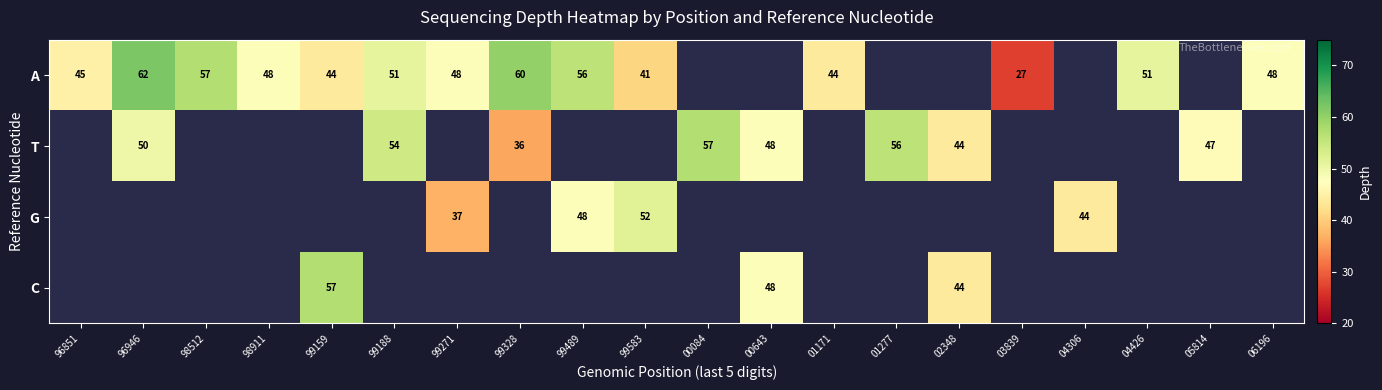

What is the sum of the A values at 04426 and 99583?

92